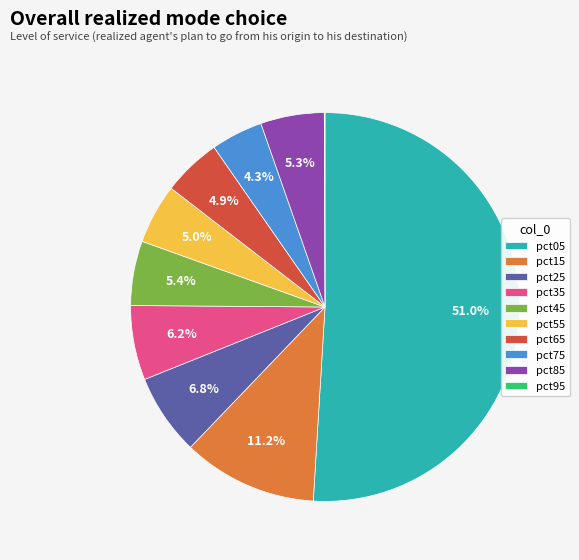

Which has a higher value, pct35 or pct15?

pct15